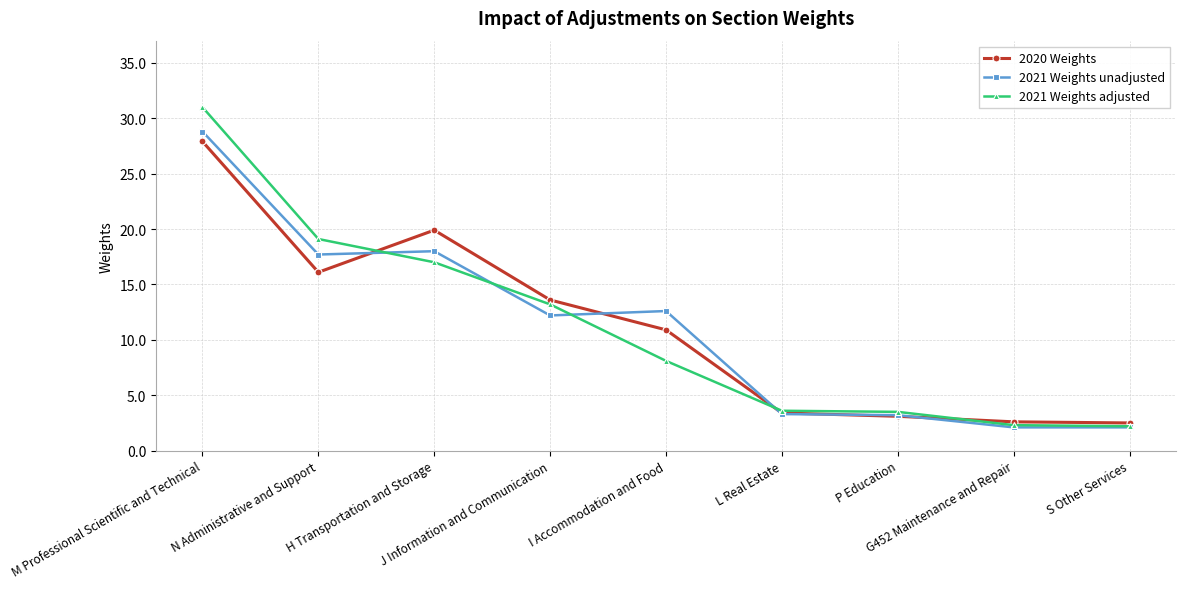

Which series has the widest spread of values?

2021 Weights adjusted